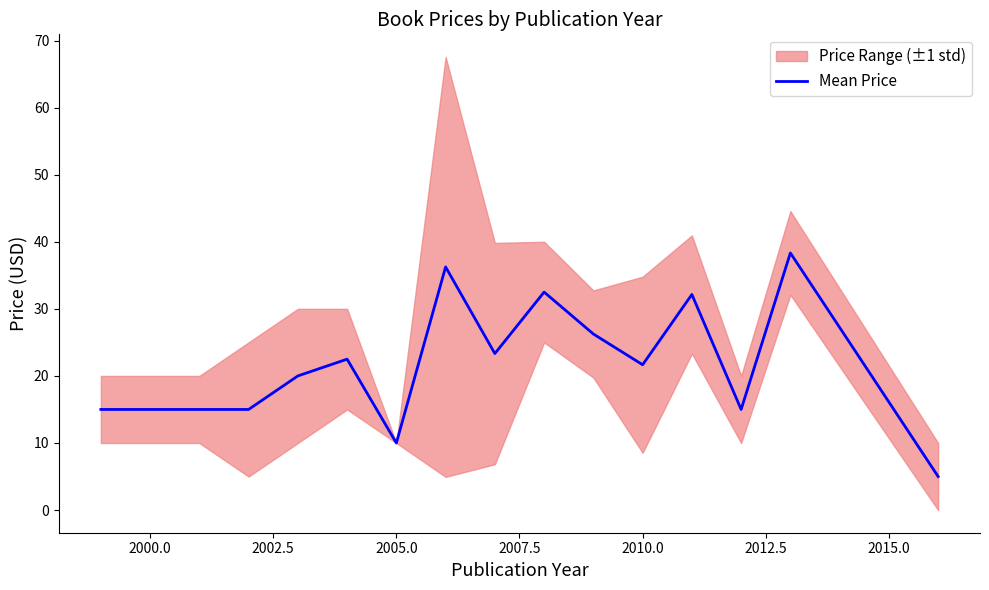

How many points are lower than both their immediate neighbors (excluding endpoints)?

4